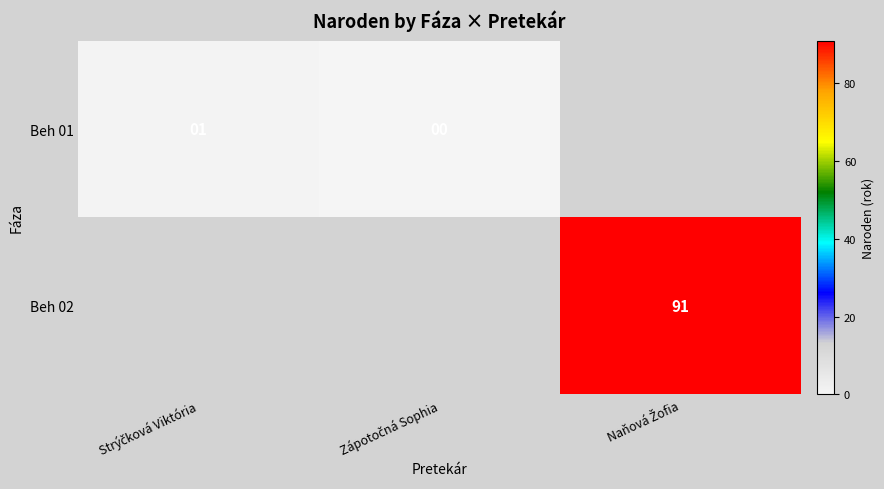

What is the difference between the maximum and minimum values in the Beh 01 series?

1.0